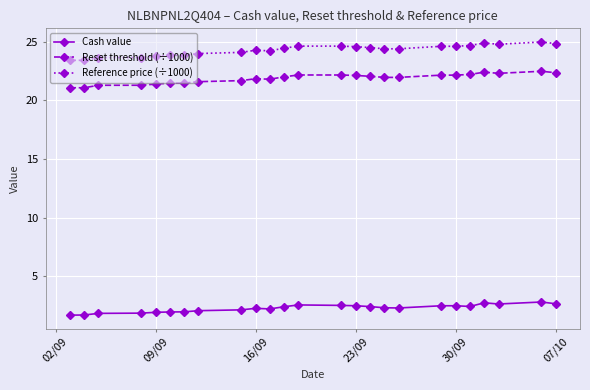

True or false: Reference price (÷1000) and Cash value cross at least once.

False